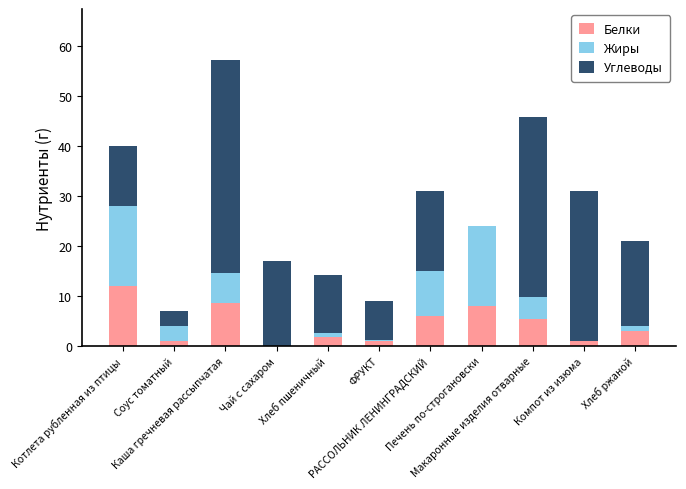

What is the sum of all Белки values?

47.8